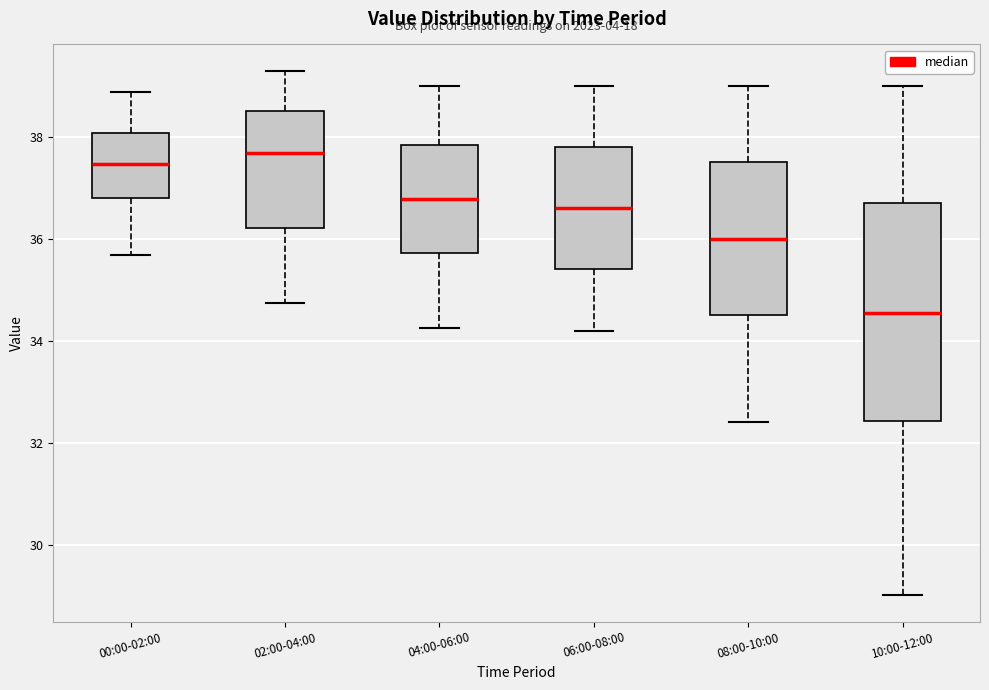

Which box is the tallest, from its lower edge to its upper edge?

10:00-12:00